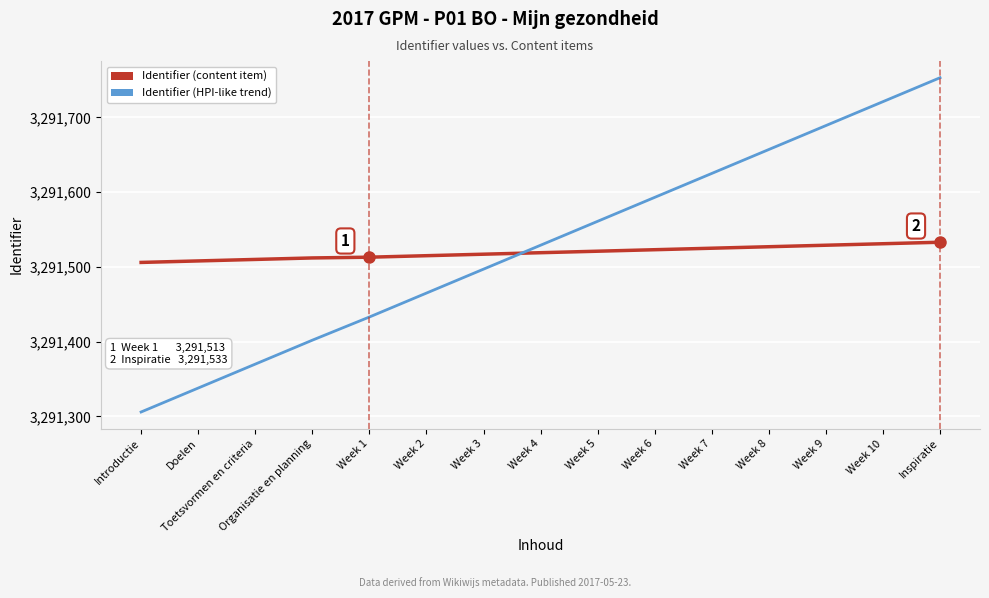

Rank the series by their average value, from highest to lowest.

Identifier (HPI-like trend), Identifier (content item)